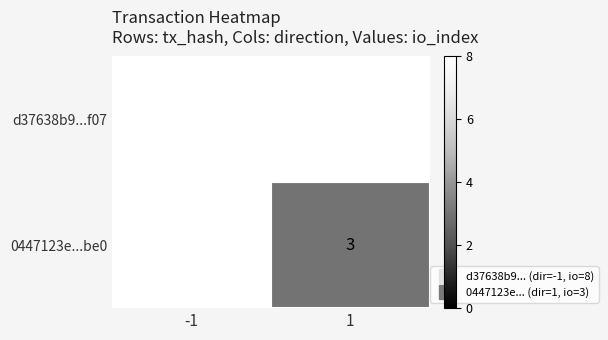

Between 1 and -1, which is larger?

-1